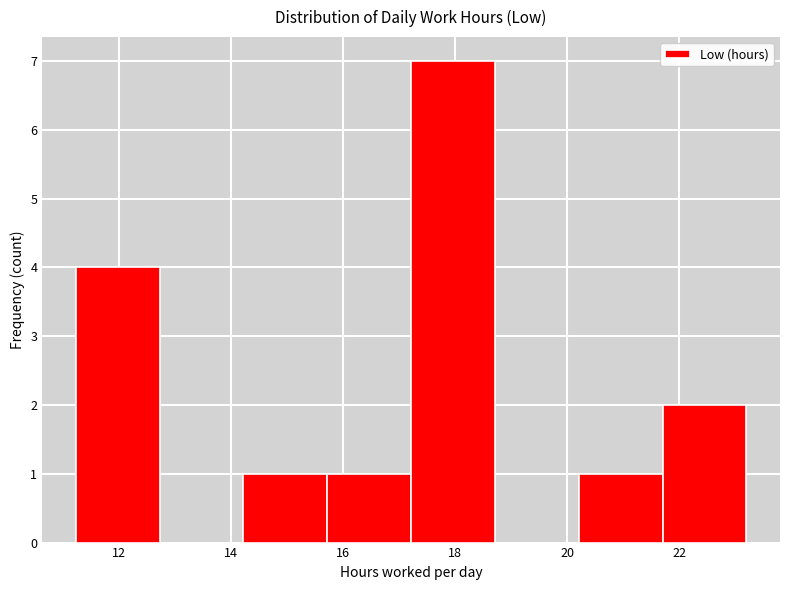

Reading left to right, list every bar in this chart as the range it spans on the x-axis followed by its height. Neither the bar edges nor the heights are printed on the chart, so give them approximately, as read against the axes.

11.2 to 12.8: 4
12.8 to 14.2: 0
14.2 to 15.8: 1
15.8 to 17.2: 1
17.2 to 18.8: 7
18.8 to 20.2: 0
20.2 to 21.8: 1
21.8 to 23.2: 2